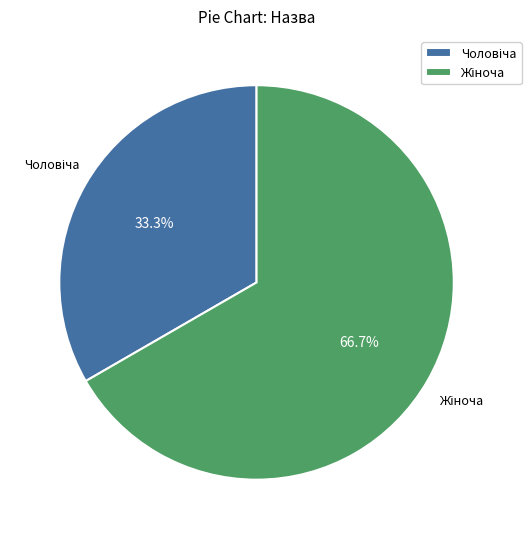

Is there a majority slice in this chart?

Yes